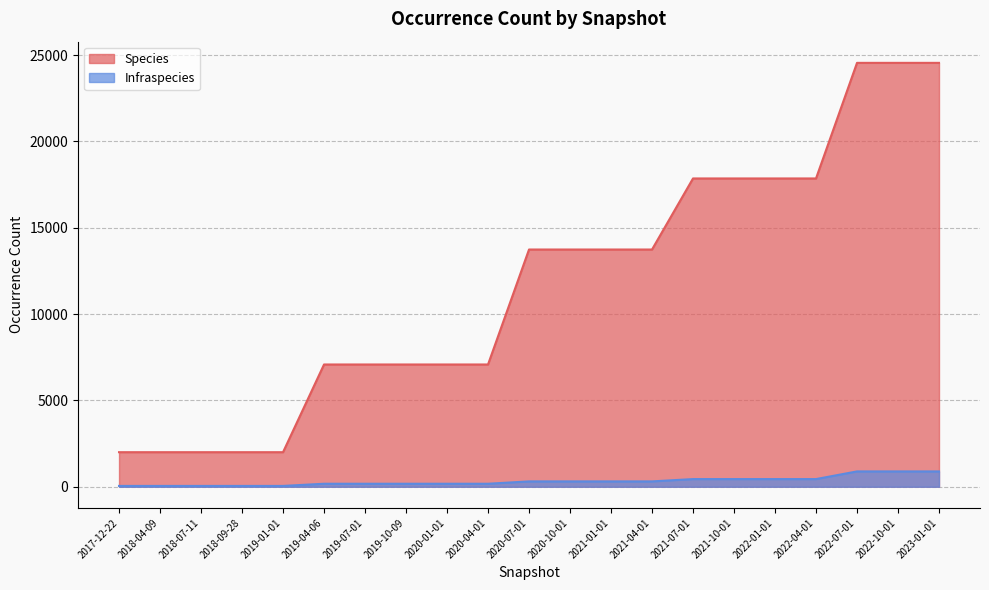

True or false: Infraspecies and Species cross at least once.

False